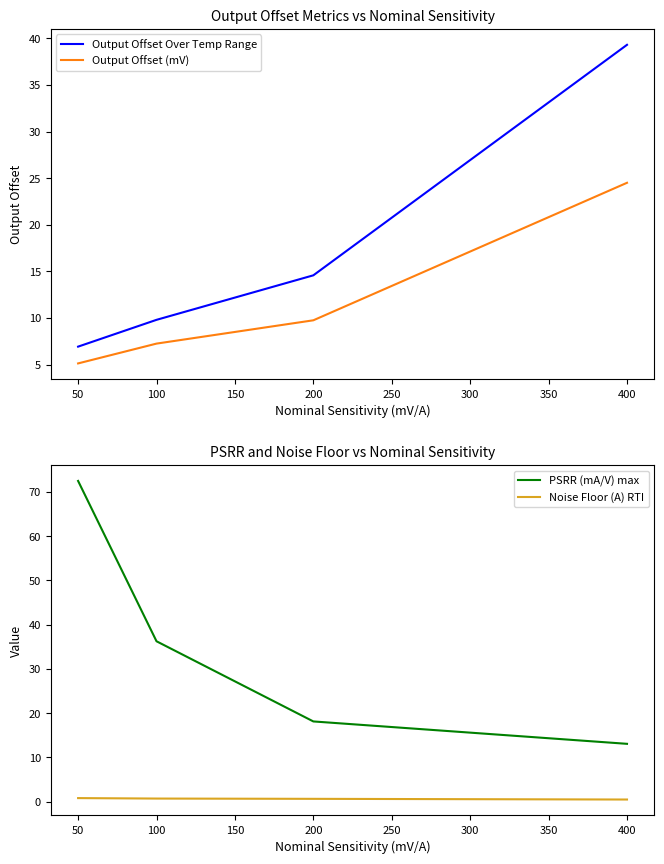

What is the maximum value shown in the chart?

72.5